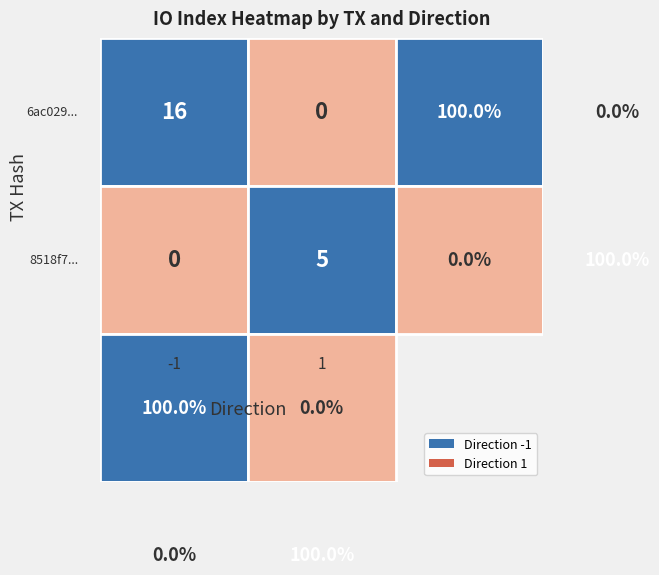

What is the average value of the 6ac0294032907173b6248086dbb8b192674bdcd series?

8